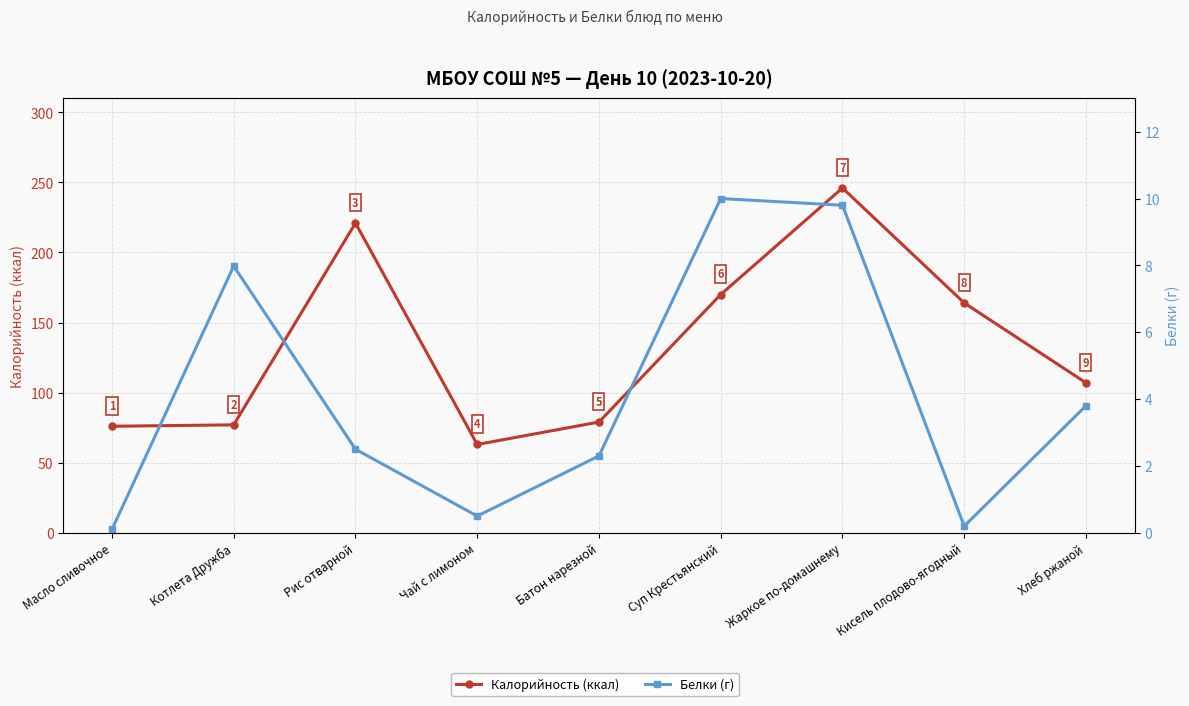

In Калорийность (ккал), how many points are lower than both neighbors (excluding endpoints)?

1